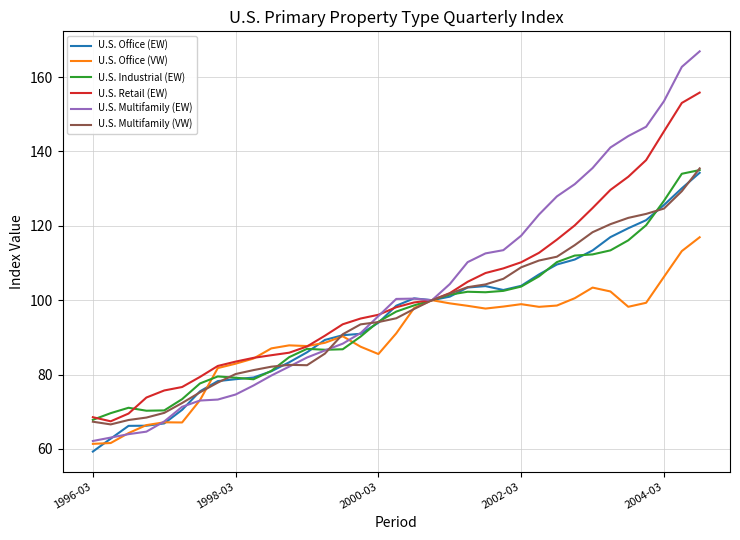

Which series has the widest spread of values?

U.S. Multifamily (EW)